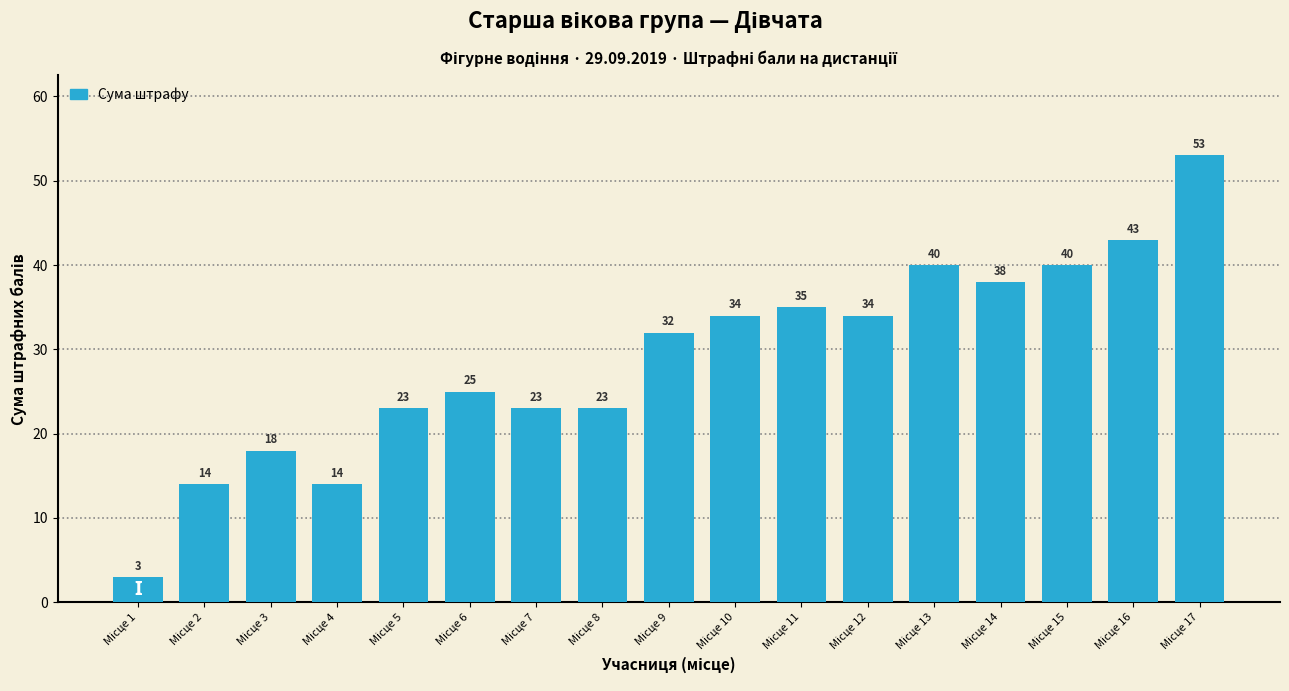

What is the value of the 6th bar from the left?

25